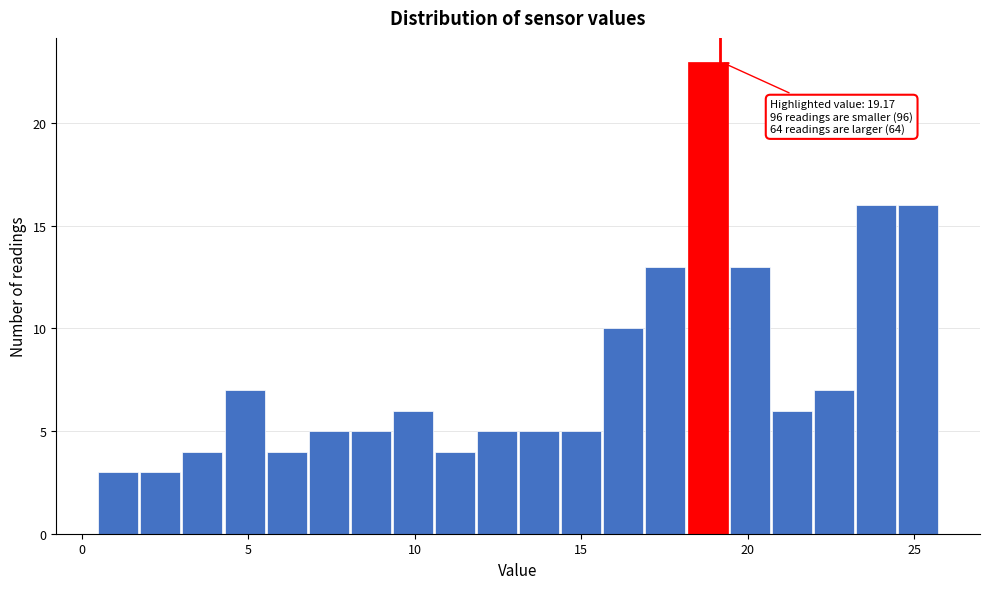

Around what value on the x-axis is the tallest bar? Give the approximate position of its centre, as read against the axis.

19.0